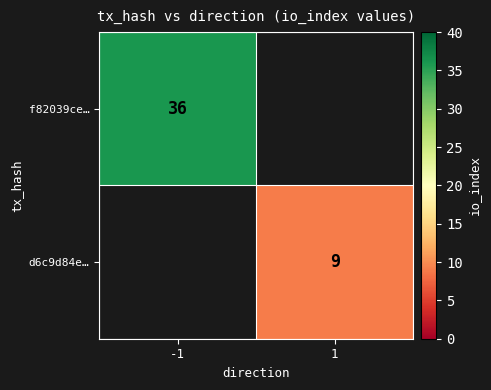

What is the maximum value shown in the chart?

36.0